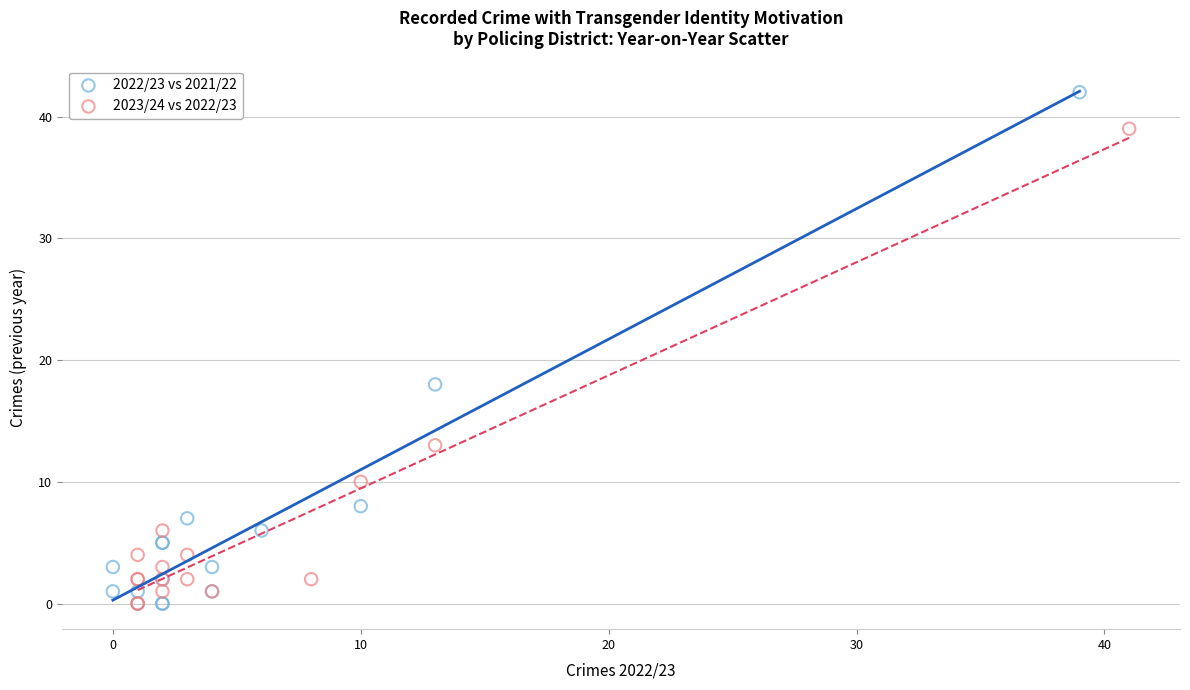

Which series reaches the maximum Y coordinate?

2022/23 vs 2021/22